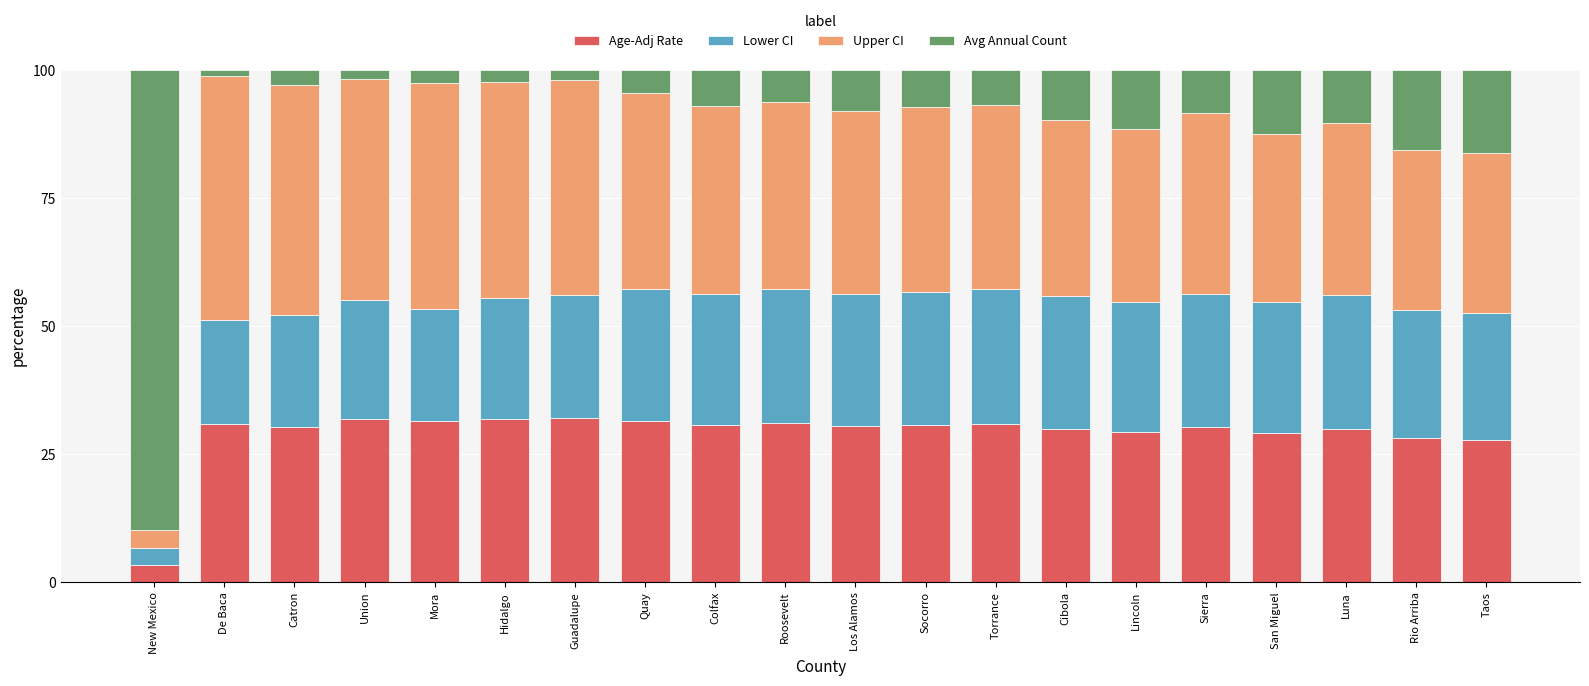

True or false: Age-Adj Rate has a value of 30.7 at Colfax.

True